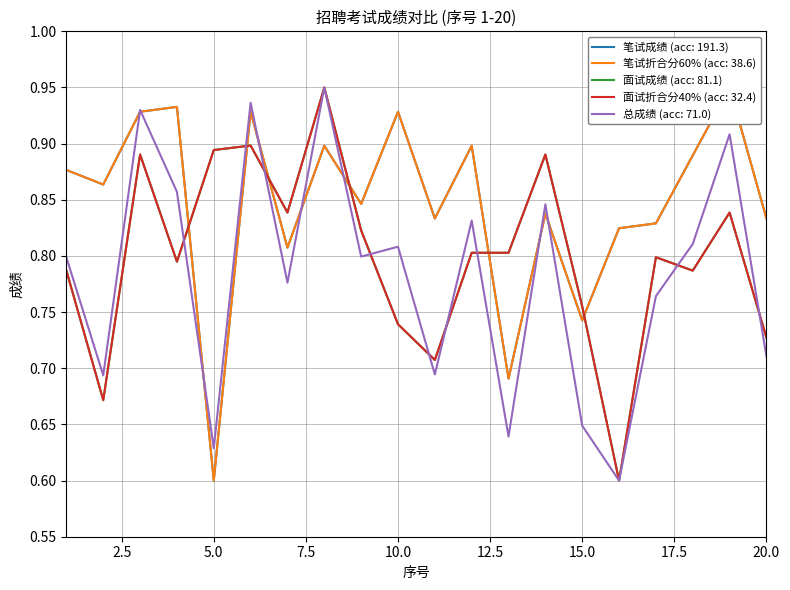

At which category does 面试折合分40% (acc: 32.4) reach its first local valley?

2